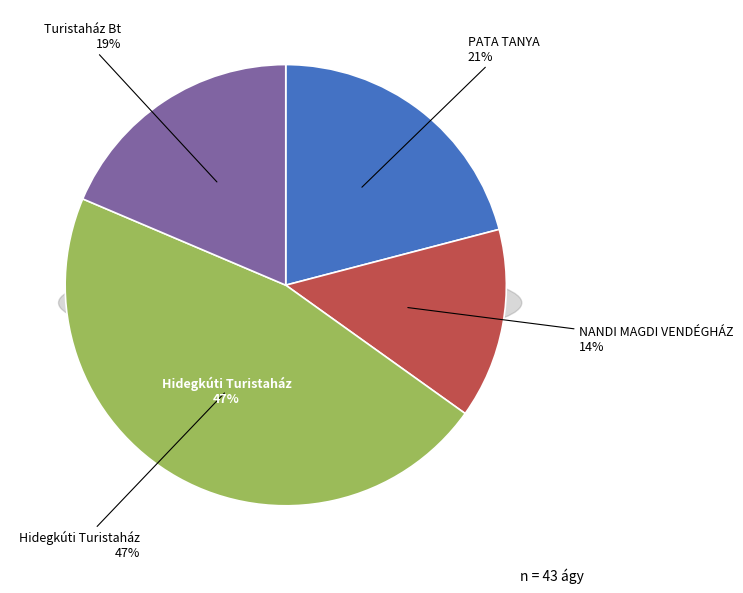

To the nearest percent, what is the average slice percentage?

25%